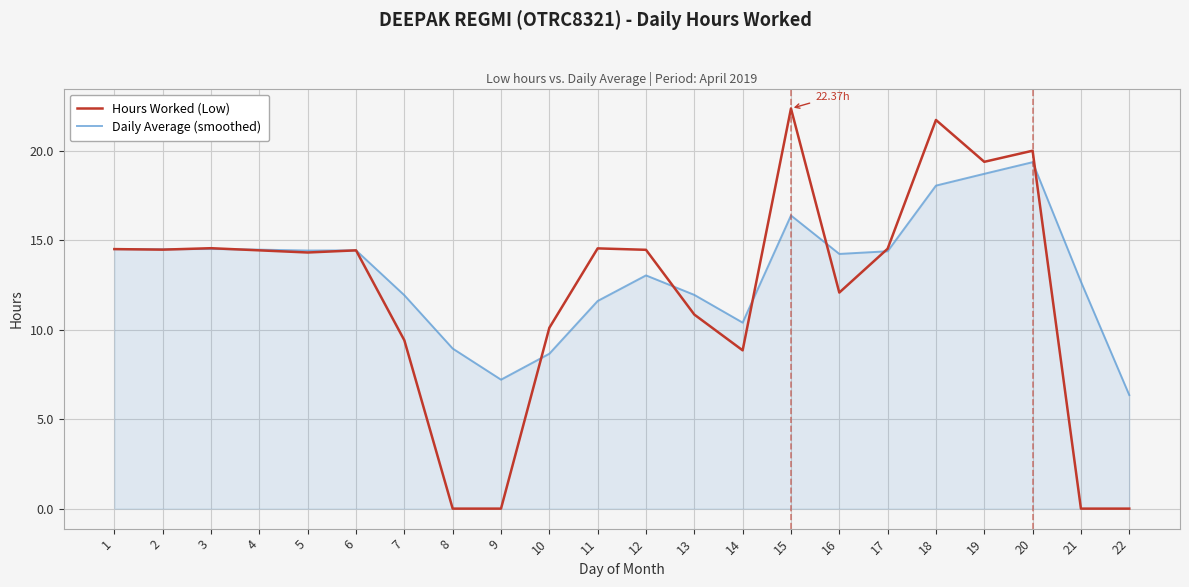

What are all the series names shown in the legend?

Hours Worked (Low), Daily Average (smoothed)